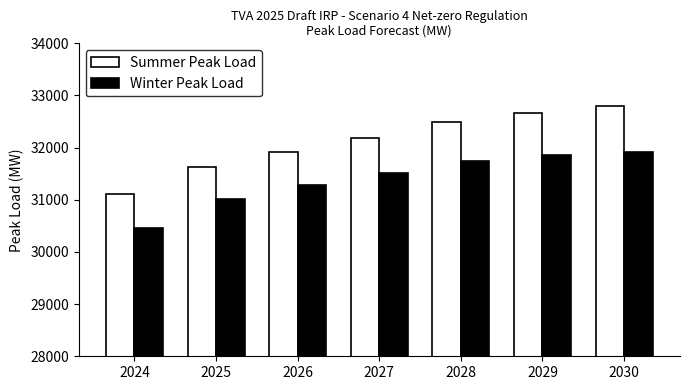

Does the chart contain stacked bars?

No